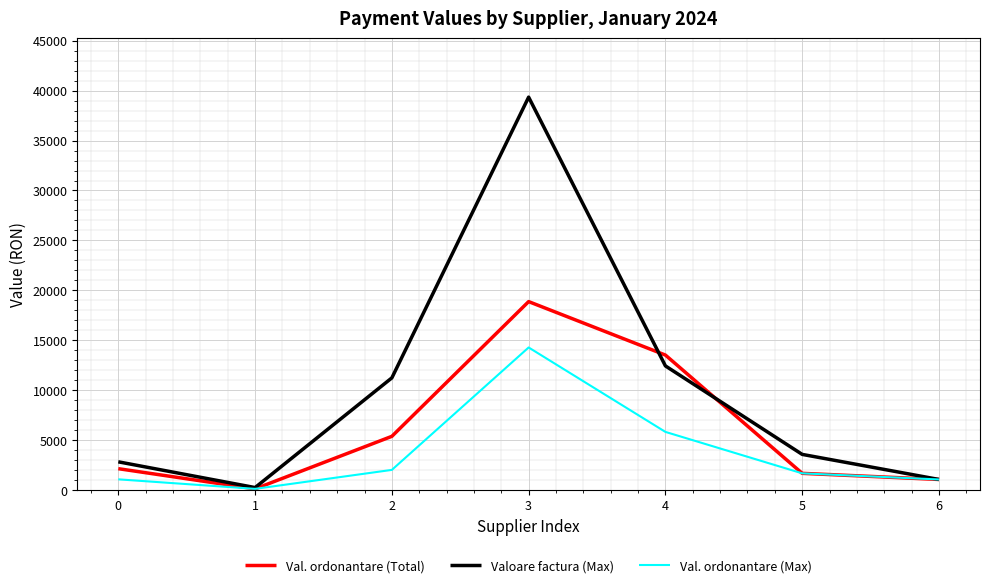

Where is the first local maximum for Val. ordonantare (Total)?

3